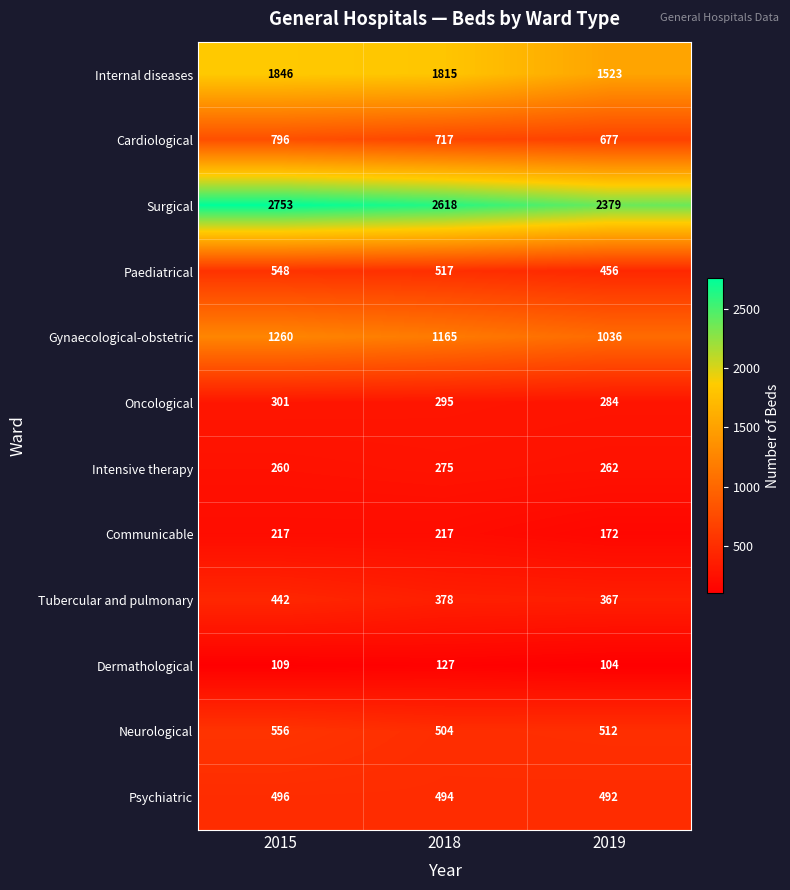

Is it true that Oncological equals 426 at 2018?

False